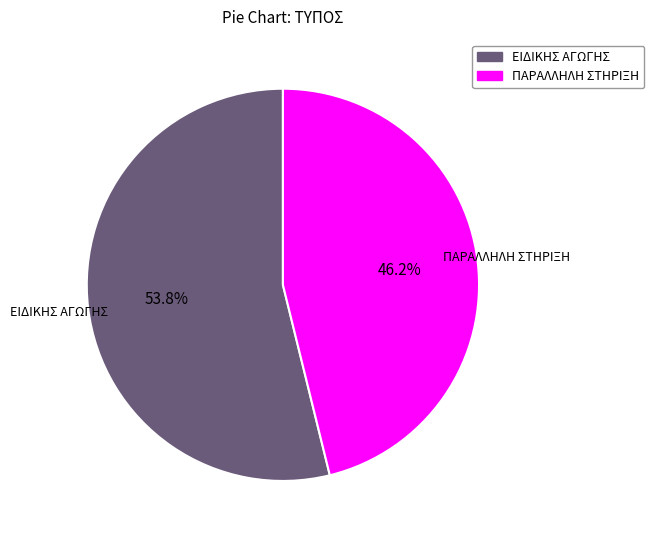

How many slices are in this pie chart?

2